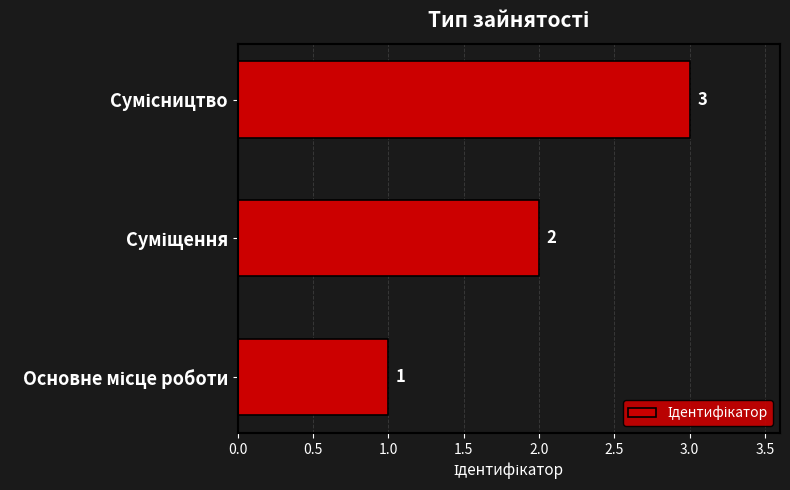

What is the maximum value shown in the chart?

3